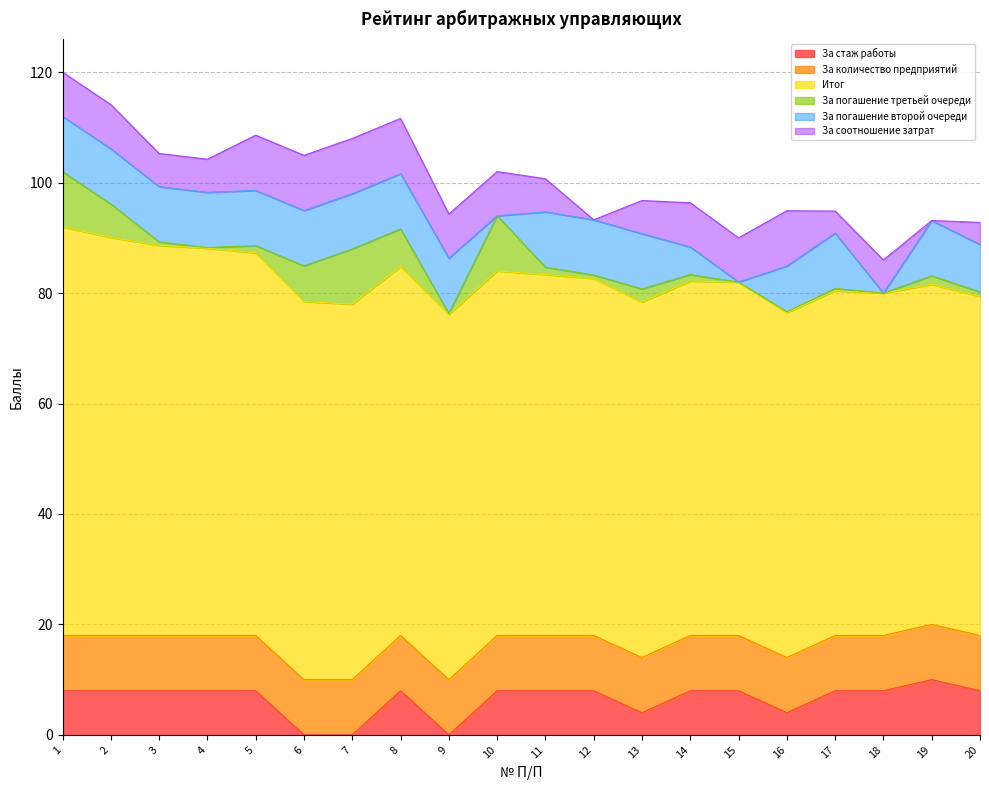

What is the approximate value of За количество предприятий at 20?

10.0